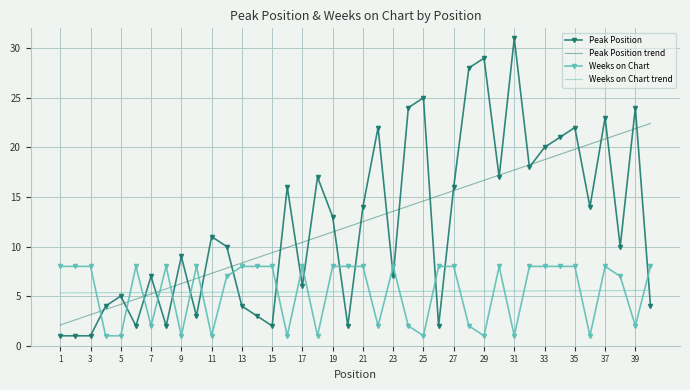

What is the lowest value of the Peak Position trend series?

2.1